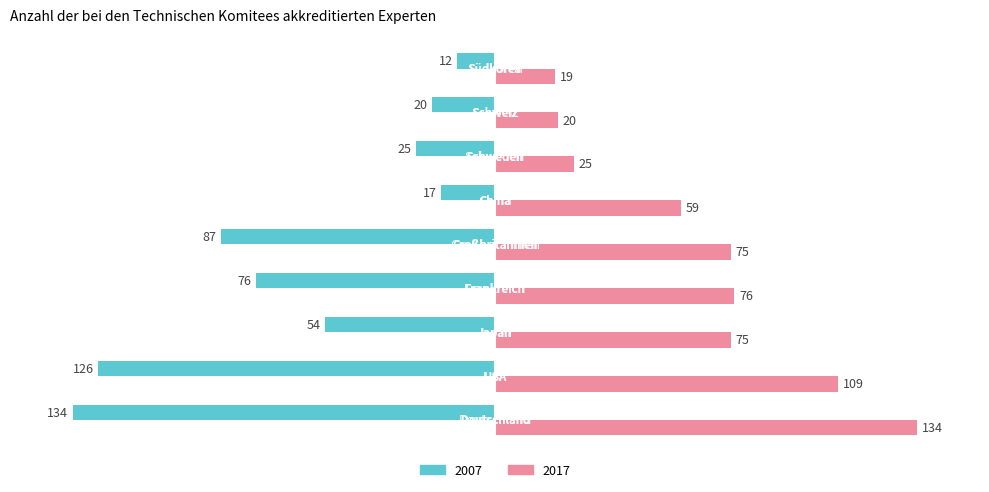

Which series has the widest spread of values?

2007